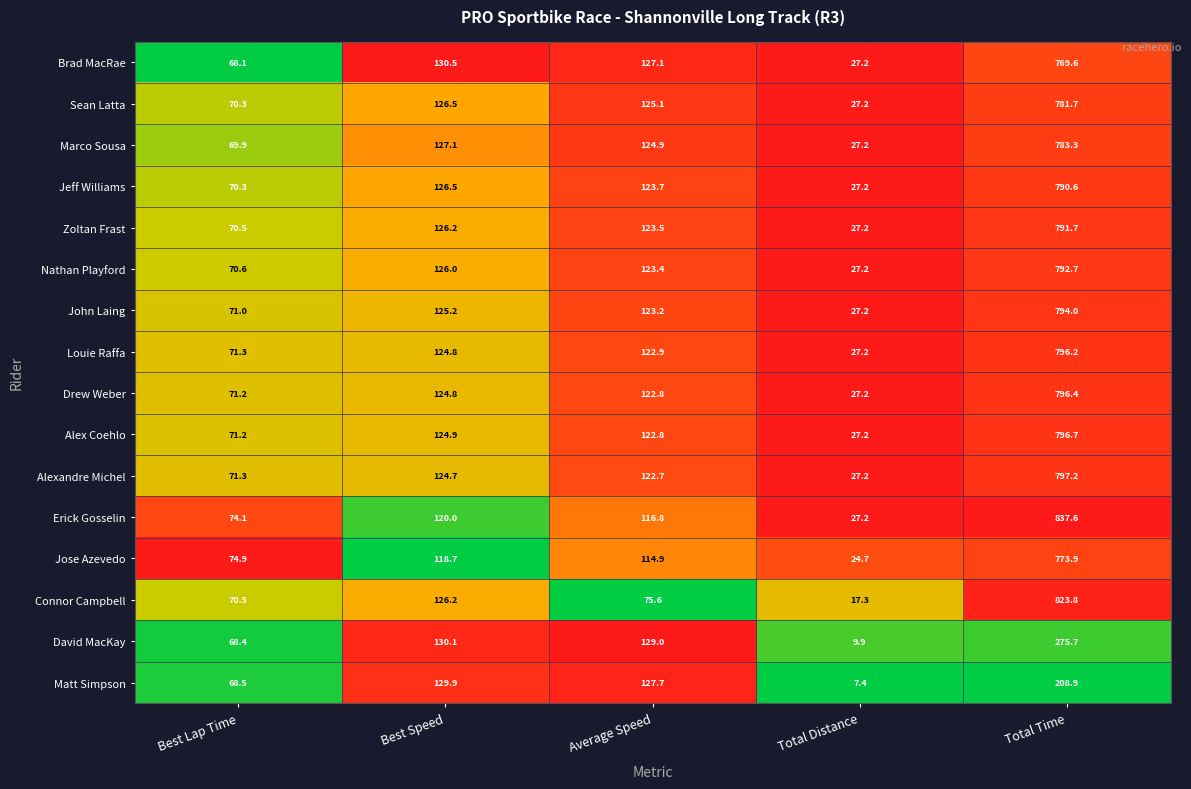

Between Average Speed and Total Time, which series saw the biggest shift?

Connor Campbell